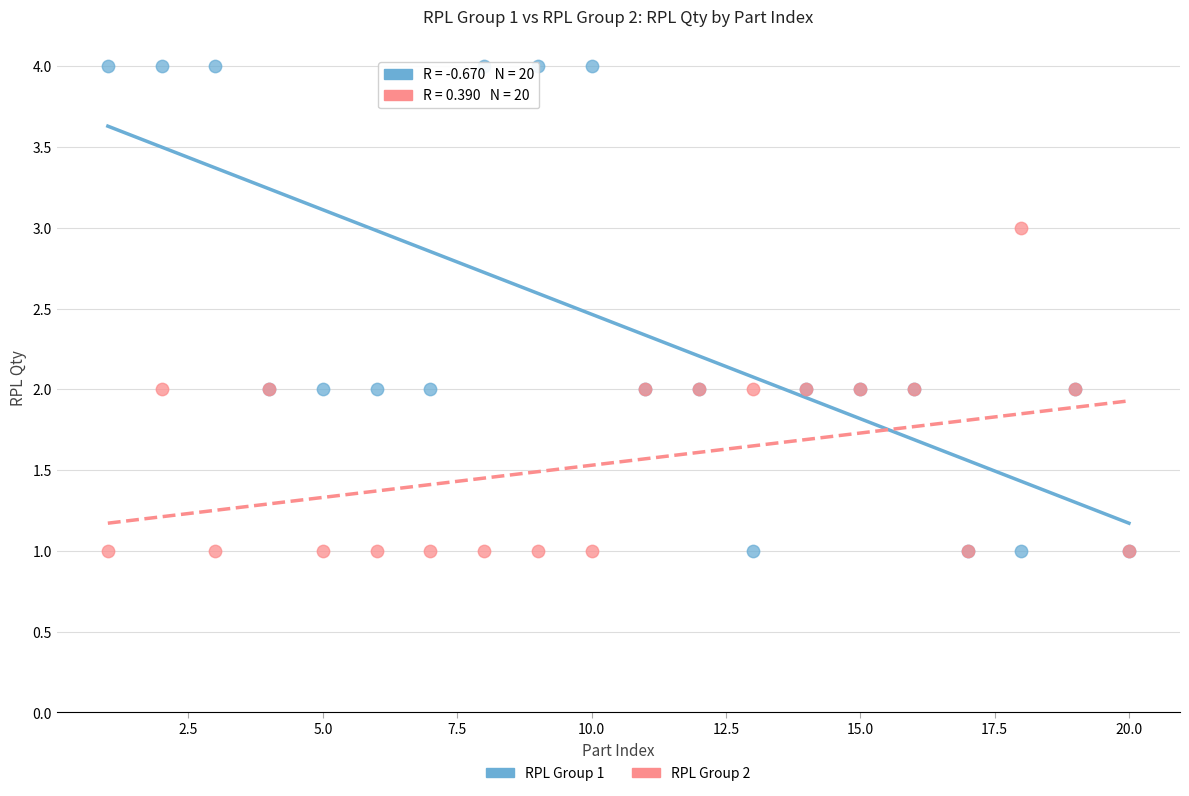

Which series has the widest spread of Y values?

RPL Group 1